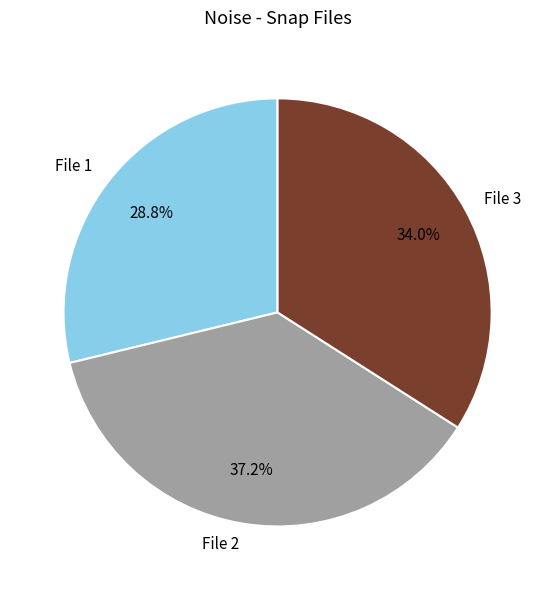

How many slices are in this pie chart?

3